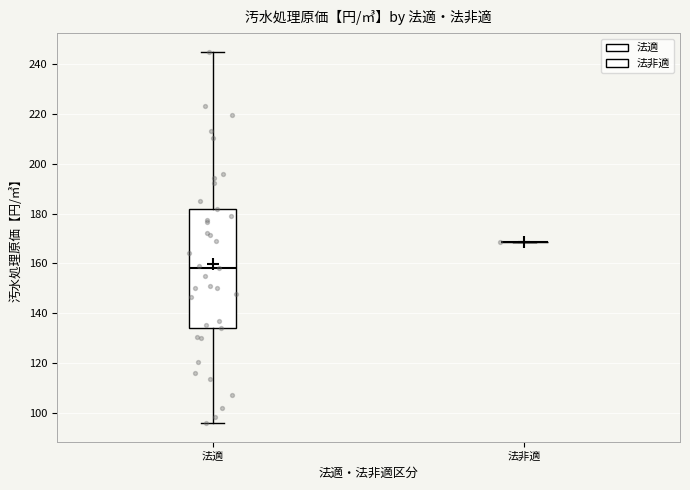

Reading left to right, read every box against the y-axis: the position of its median line, the range the box covers, and the ends of its whiskers. The values are not printed on the chart, so give them approximately, as read against the axis.

法適: median 158, box 134 to 182, whiskers 96 to 244
法非適: box collapsed to a line at 168, whiskers 168 to 168